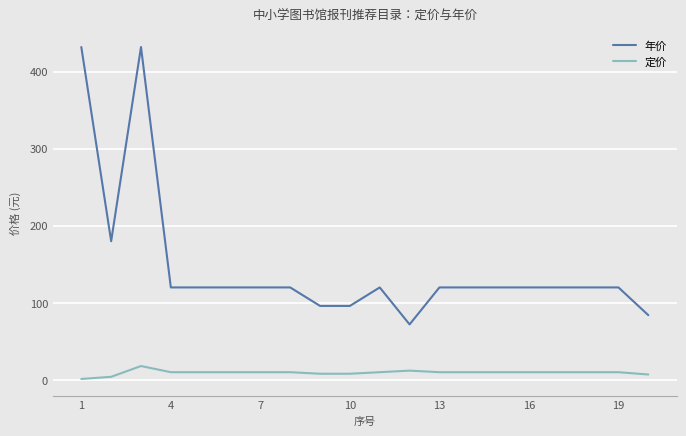

What is the maximum value for 定价?

18.0